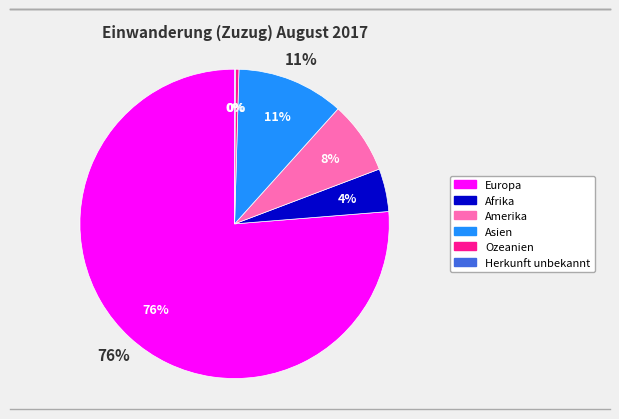

To the nearest percent, what is the average slice percentage?

17%